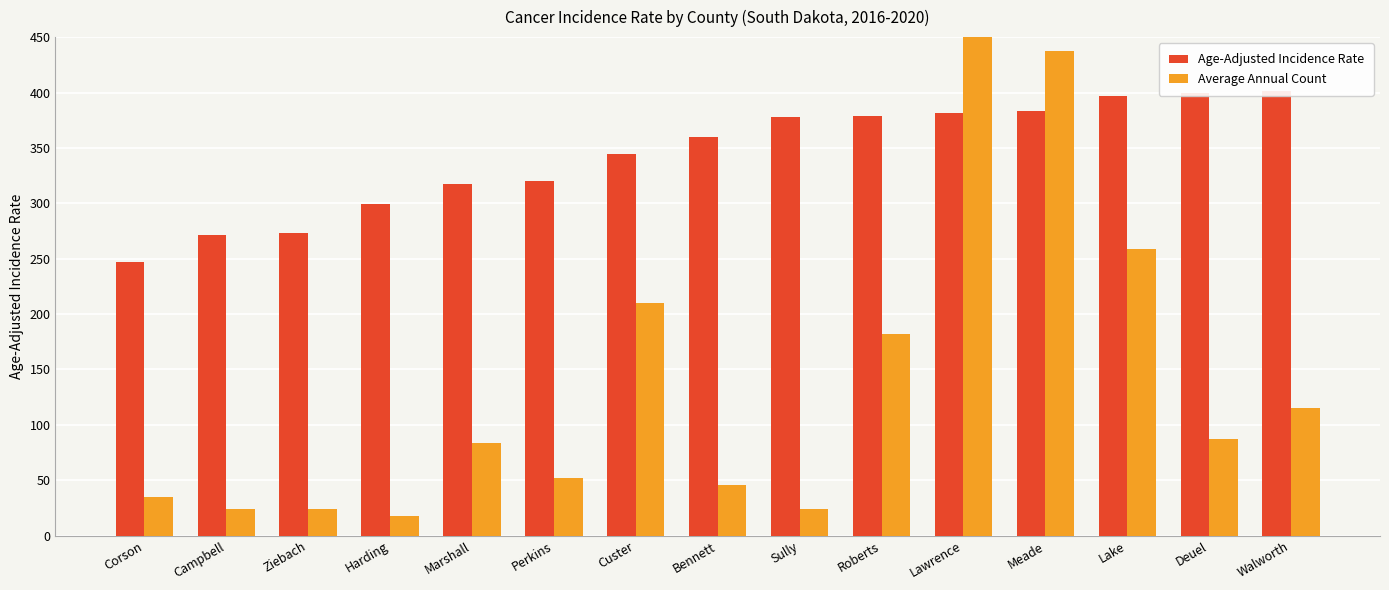

True or false: Average Annual Count has a value of 35.0 at Corson.

True